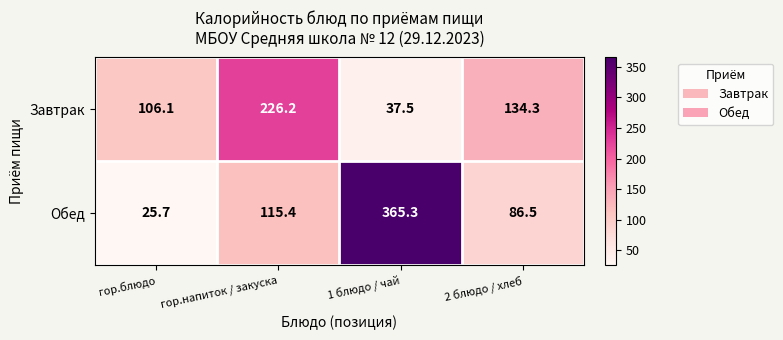

What is the difference between the Обед values at 2 блюдо / хлеб and гор.блюдо?

60.8